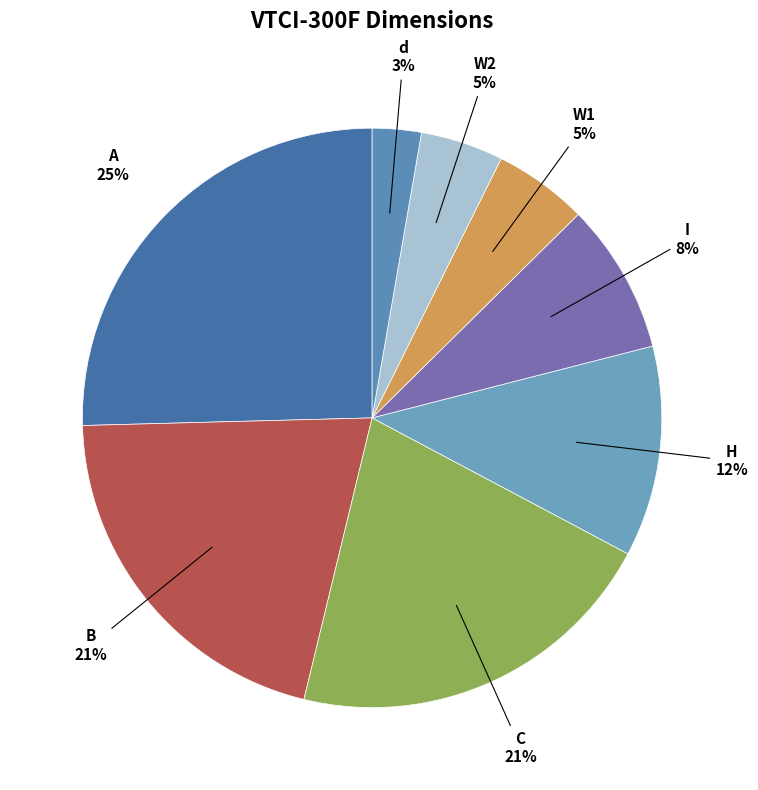

What is the ratio of the value at I to the value at B?

0.4